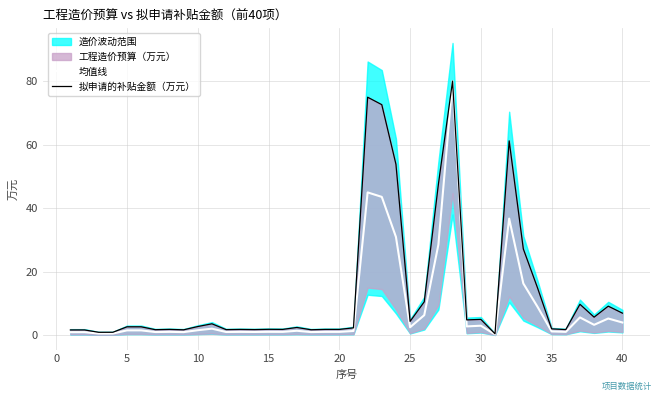

What is the difference between the maximum and minimum values in the 均值线 series?

79.7